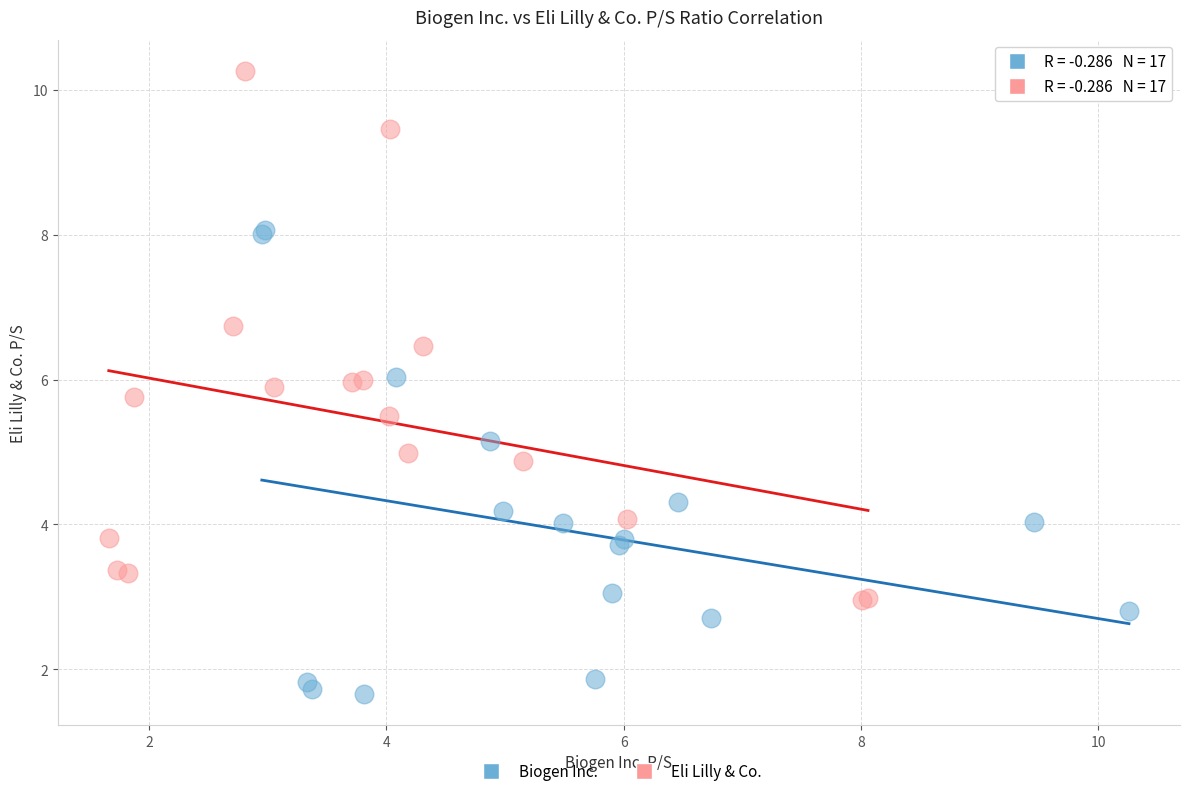

Which series has the largest Y range (max minus min)?

Eli Lilly & Co.